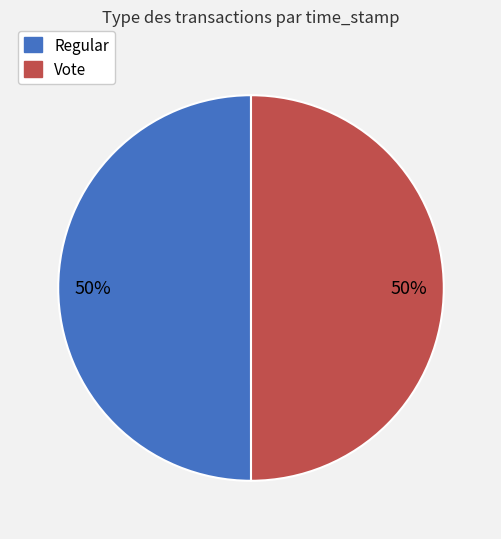

What is the ratio of the value at Regular to the value at Vote?

1.0